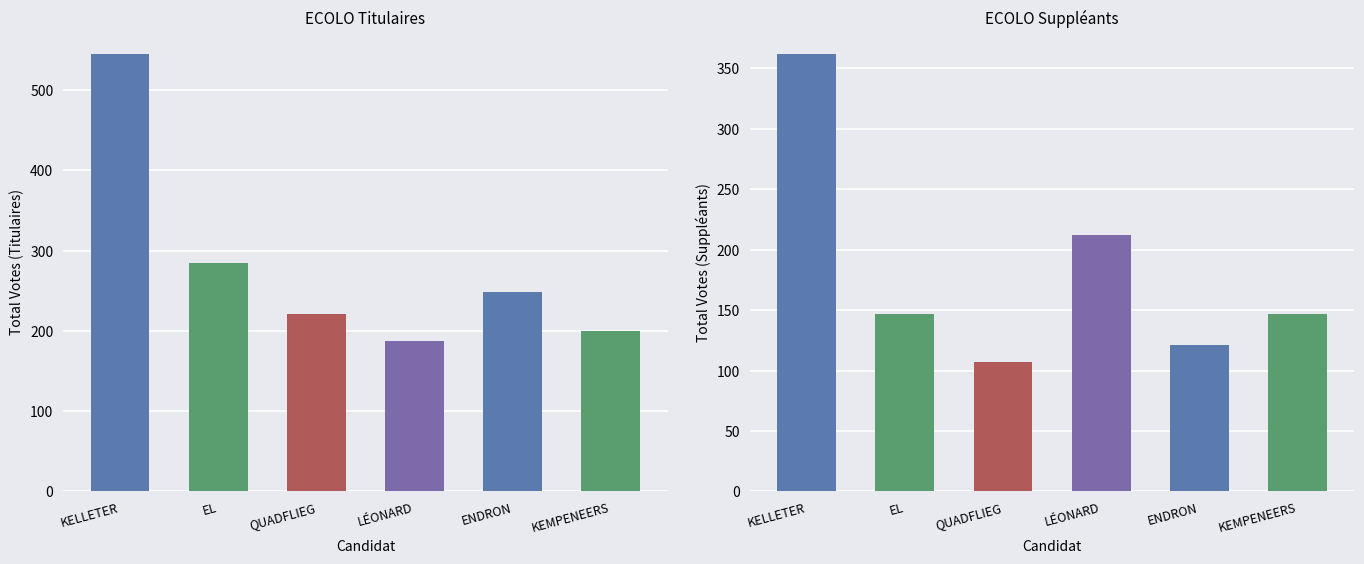

Read the Titulaires value at KELLETER Anne.

545